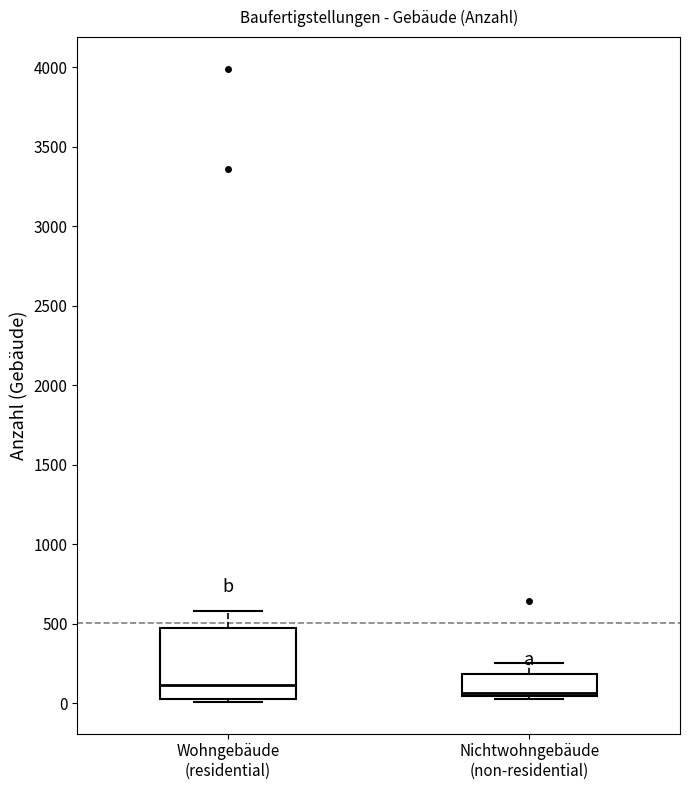

Reading left to right, transcribe this box plot: for each box, give where its median line is, the range the box spans, and where its two whiskers end, as read against the y-axis. The values are not printed on the chart, so give them approximately, as read against the axis.

Wohngebäude (residential): median 100, box 50 to 500, whiskers 0 to 600
Nichtwohngebäude (non-residential): median 50 (just above the box's lower edge), box 50 to 200, whiskers 50 to 250